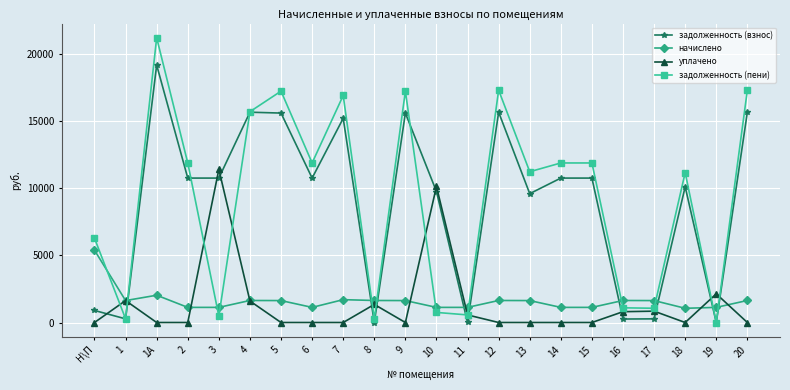

Rank the series at 18 from lowest to highest value.

уплачено, начислено, задолженность (взнос), задолженность (пени)